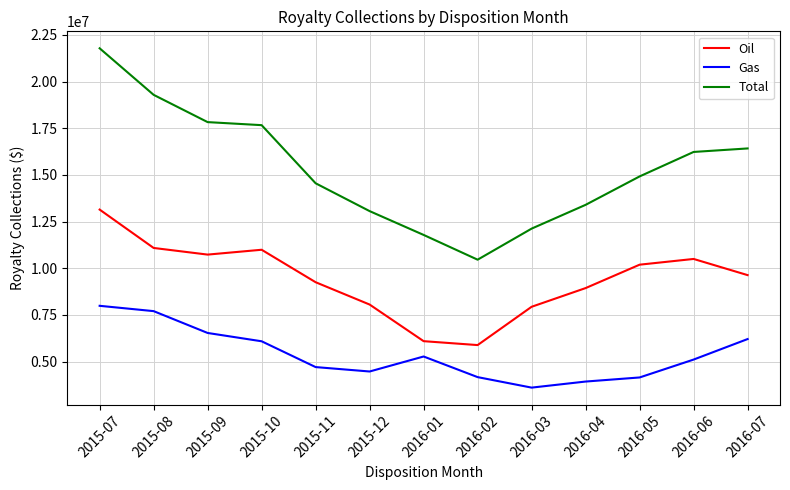

How many interior local peaks does the Gas series have?

1